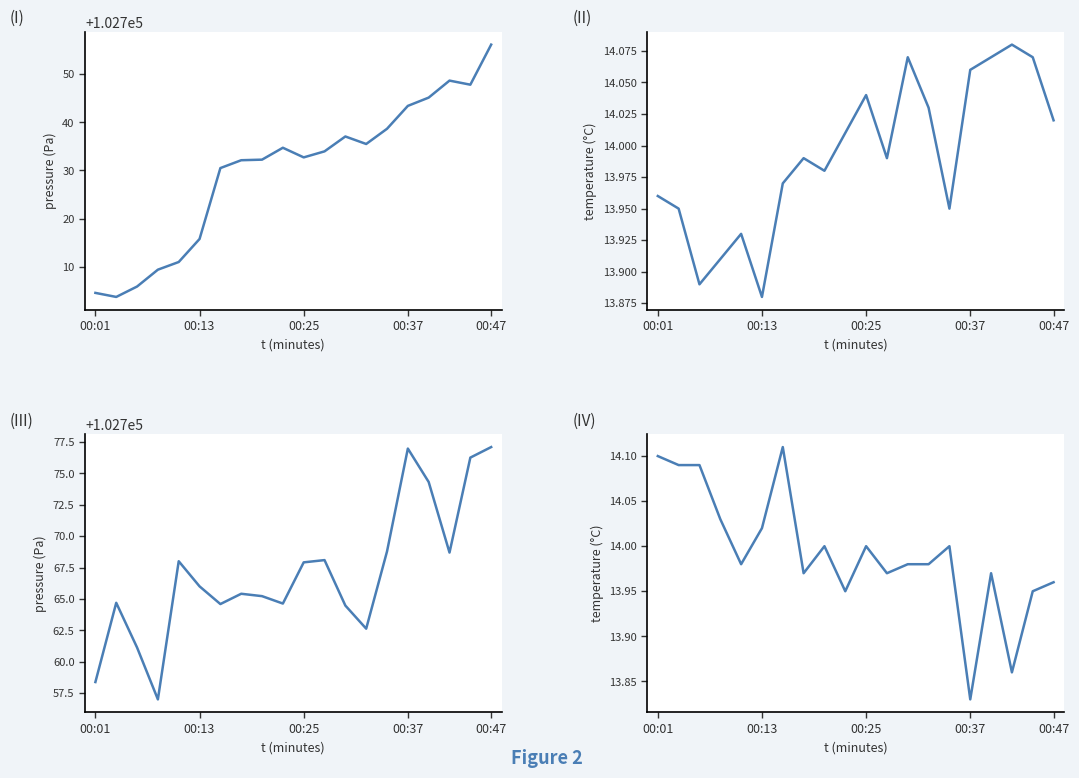

True or false: pressure has a value of 102732.1 at 7.

True